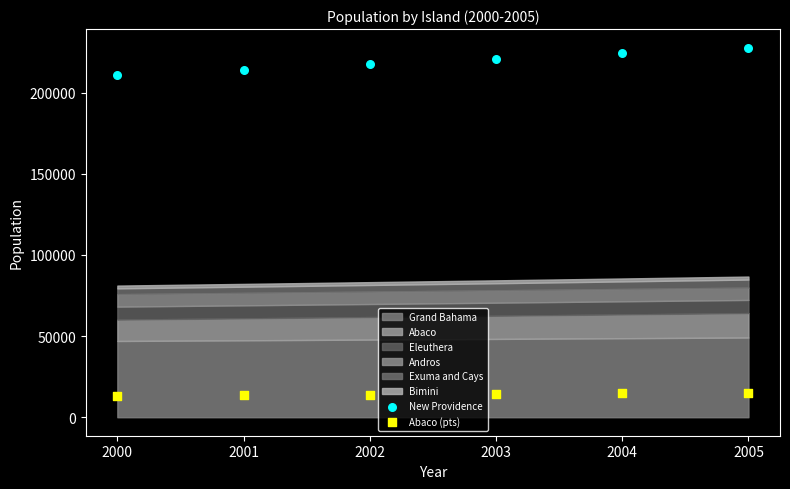

What is the X range (max minus min) for the scatter plot?

5.0